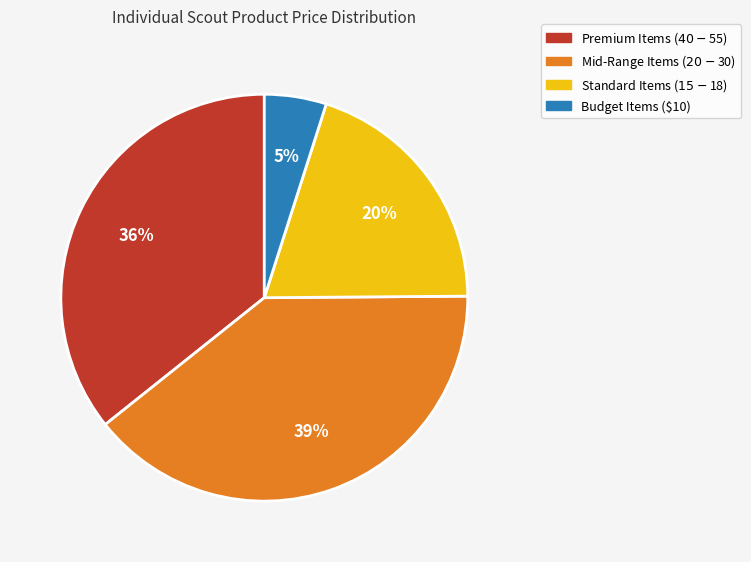

Is there a majority slice in this chart?

No